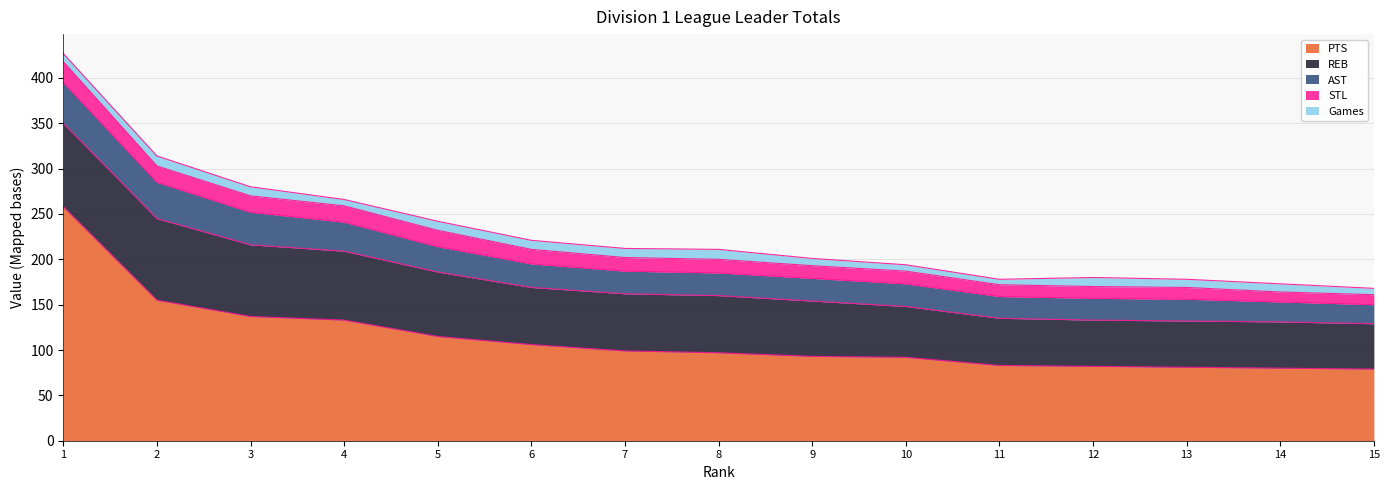

Reading left to right, list all the values displayed in this chart.

PTS: 1=258	2=155	3=137	4=133	5=115	6=106	7=99	8=97	9=93	10=92	11=83	12=82	13=81	14=80	15=79
REB: 1=92	2=90	3=79	4=76	5=71	6=63	7=63	8=63	9=61	10=56	11=52	12=51	13=51	14=51	15=50
AST: 1=45	2=40	3=36	4=32	5=28	6=26	7=25	8=25	9=25	10=25	11=24	12=24	13=24	14=22	15=21
STL: 1=23	2=18	3=18	4=18	5=18	6=16	7=15	8=15	9=14	10=14	11=13	12=13	13=13	14=11	15=11
Games: 1=9	2=11	3=10	4=7	5=10	6=10	7=10	8=11	9=8	10=7	11=6	12=10	13=9	14=9	15=7